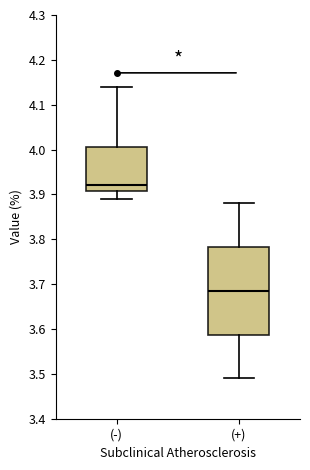

Where does the lower whisker of the box for (-) end on the y-axis? The values are not printed on the chart, so give them approximately, as read against the axis.

3.89